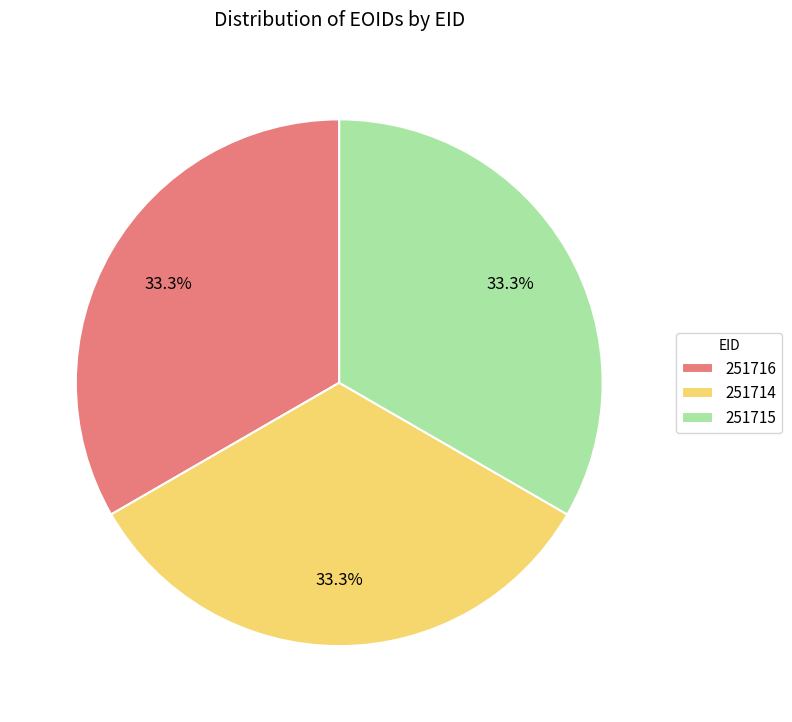

Does any single category account for the majority?

No